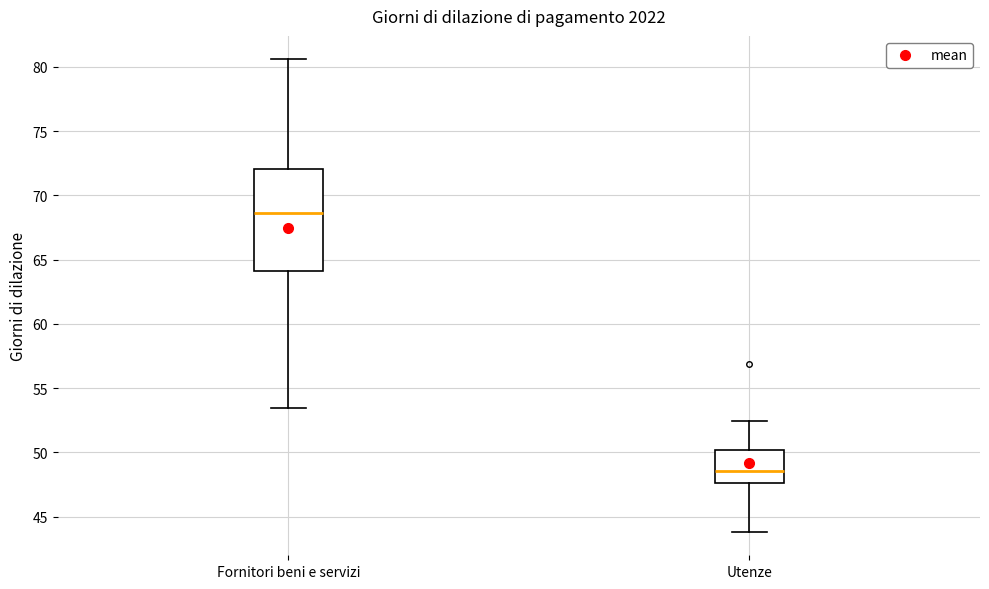

Reading left to right, read every box against the y-axis: the position of its median line, the range the box covers, and the ends of its whiskers. The values are not printed on the chart, so give them approximately, as read against the axis.

Fornitori beni e servizi: median 68.5, box 64.0 to 72.0, whiskers 53.5 to 80.5
Utenze: median 48.5, box 47.5 to 50.0, whiskers 44.0 to 52.5